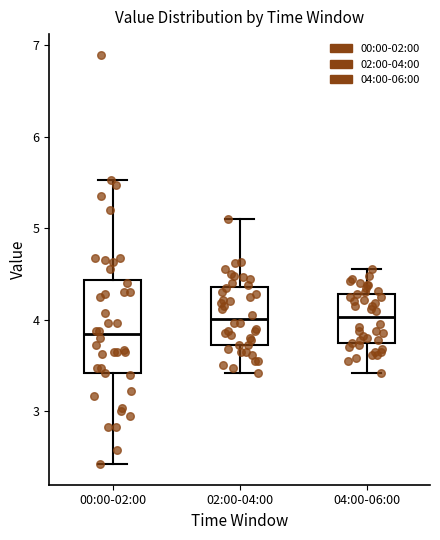

Reading left to right, read every box against the y-axis: the position of its median line, the range the box covers, and the ends of its whiskers. The values are not printed on the chart, so give them approximately, as read against the axis.

00:00-02:00: median 3.8, box 3.4 to 4.4, whiskers 2.4 to 5.5
02:00-04:00: median 4.0, box 3.7 to 4.4, whiskers 3.4 to 5.1
04:00-06:00: median 4.0, box 3.7 to 4.3, whiskers 3.4 to 4.6